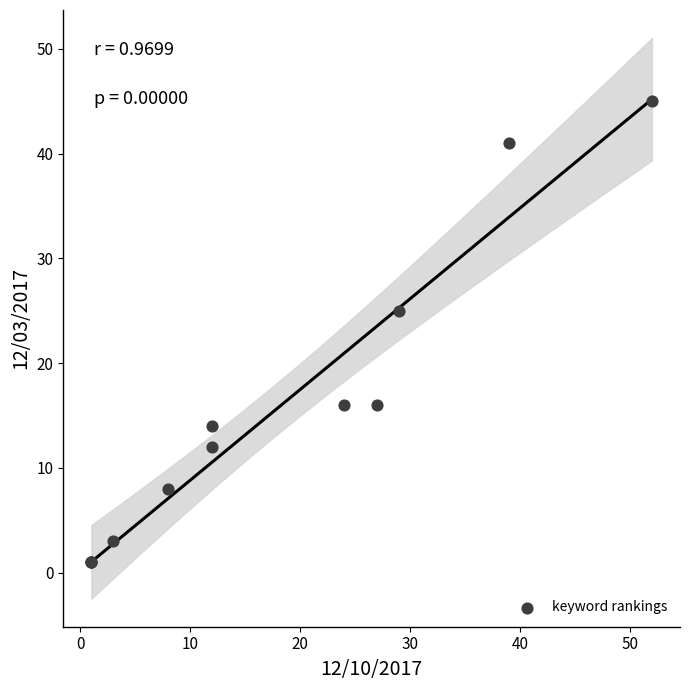

What Y value in the scatter plot is closest to 23?

25